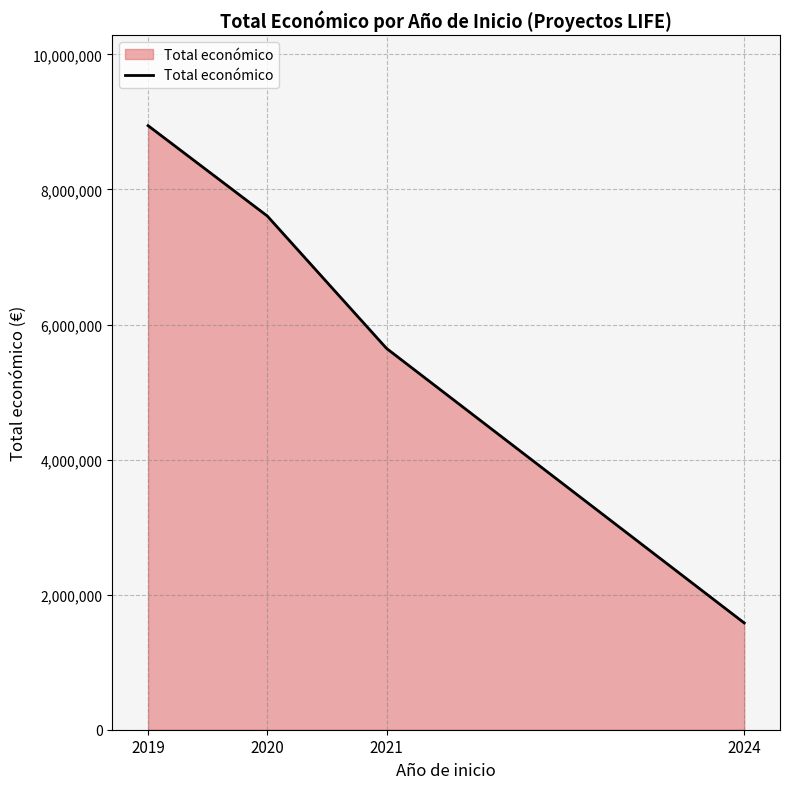

Reading left to right, extract all data points from this chart.

2019=8945200	2020=7606947	2021=5646321	2024=1580973